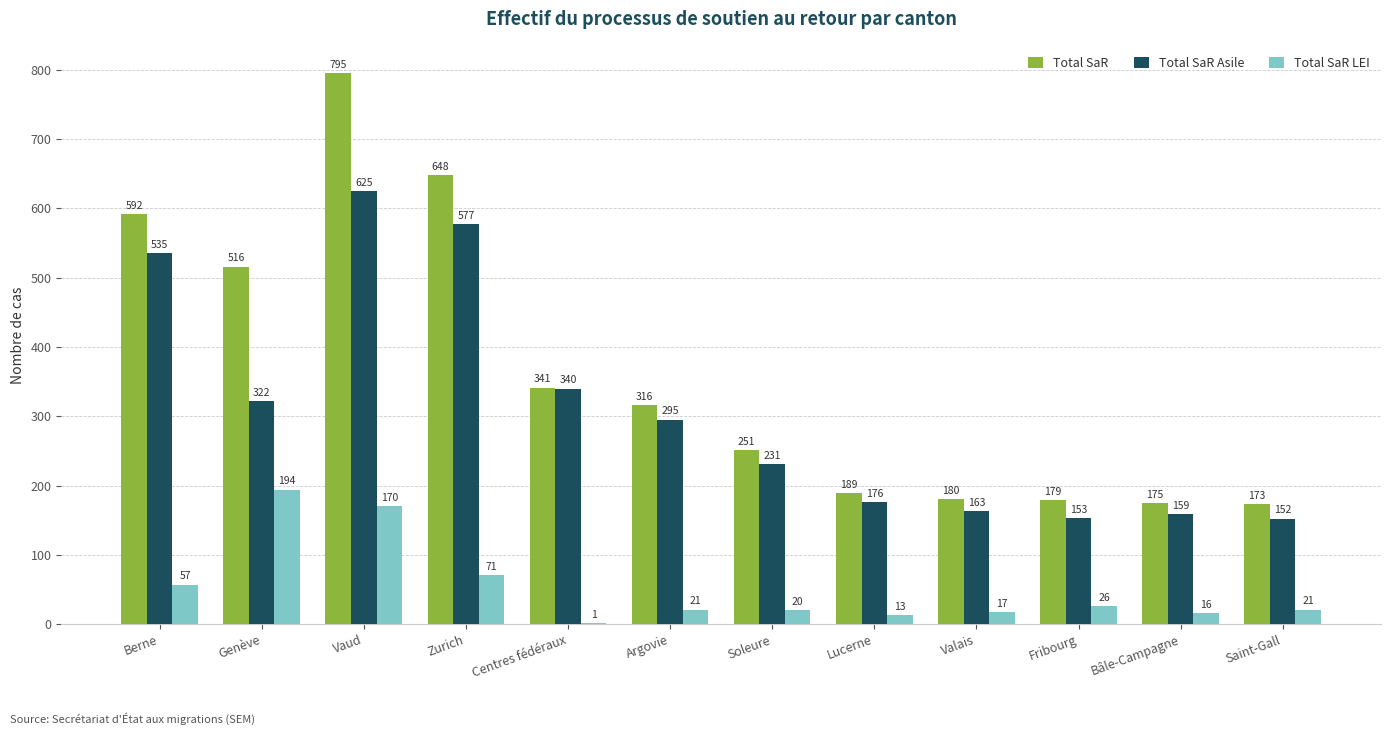

Reading left to right, list all the values displayed in this chart.

Total SaR: 592	516	795	648	341	316	251	189	180	179	175	173
Total SaR Asile: 535	322	625	577	340	295	231	176	163	153	159	152
Total SaR LEI: 57	194	170	71	1	21	20	13	17	26	16	21